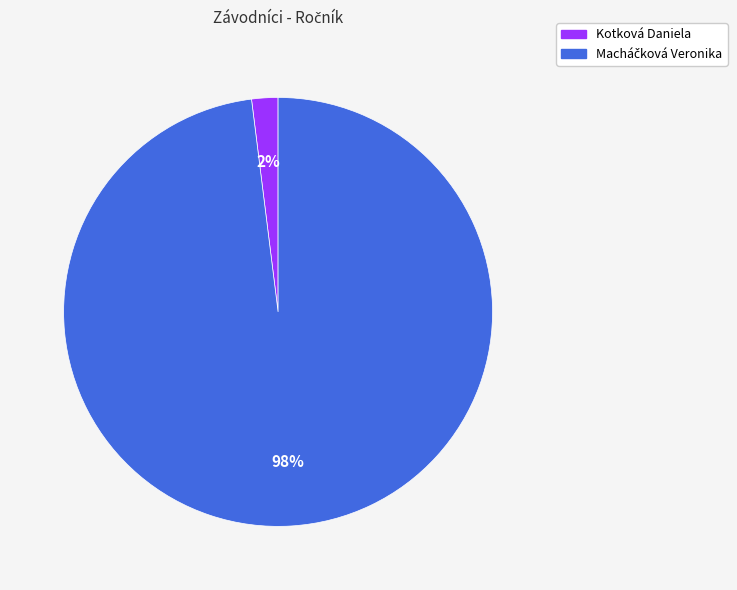

How many slices are in this pie chart?

2